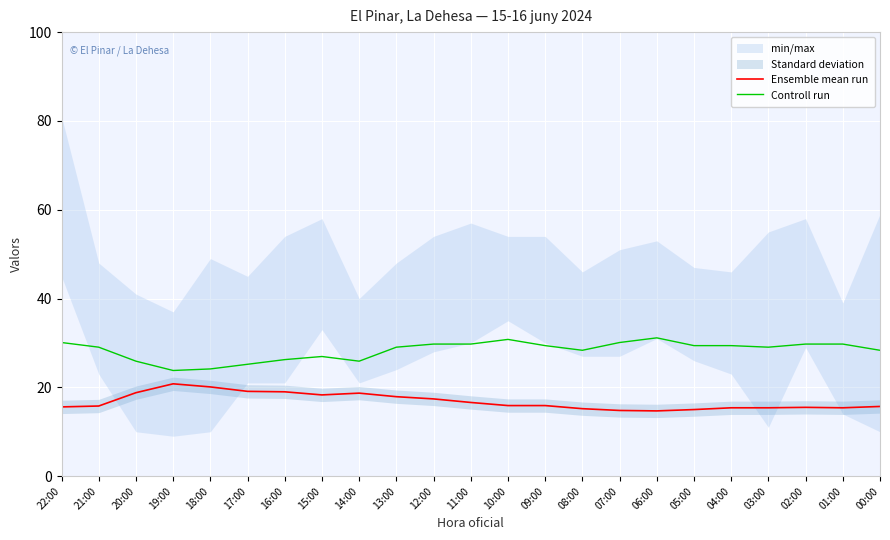

At which category does Ensemble mean run reach its first local peak?

19:00